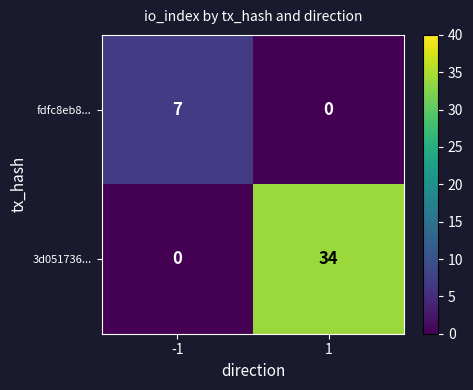

What is the average value of the fdfc8eb8... series?

4